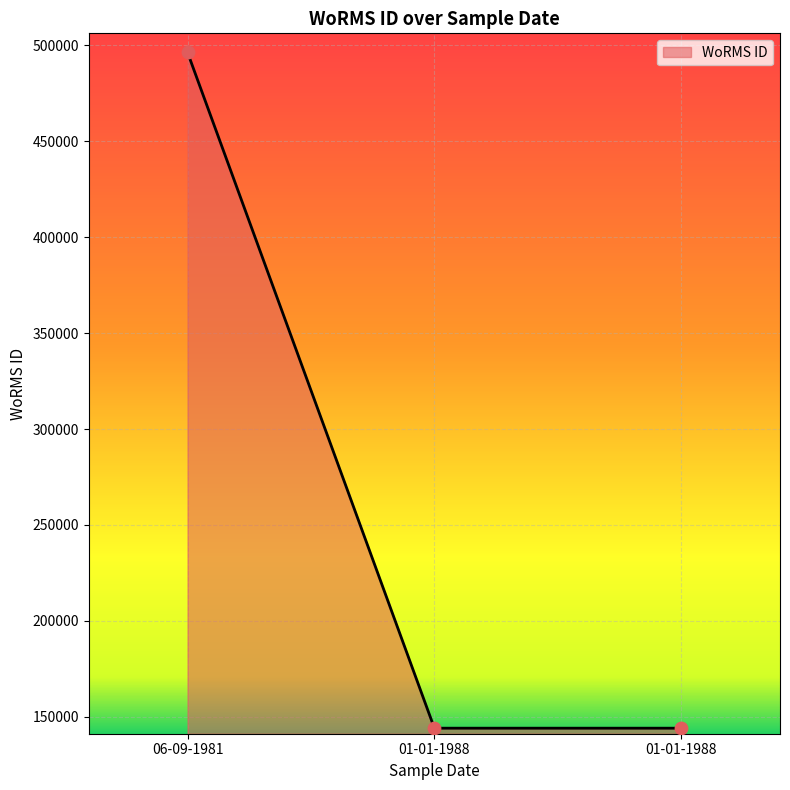

How many lines are shown in the chart?

1